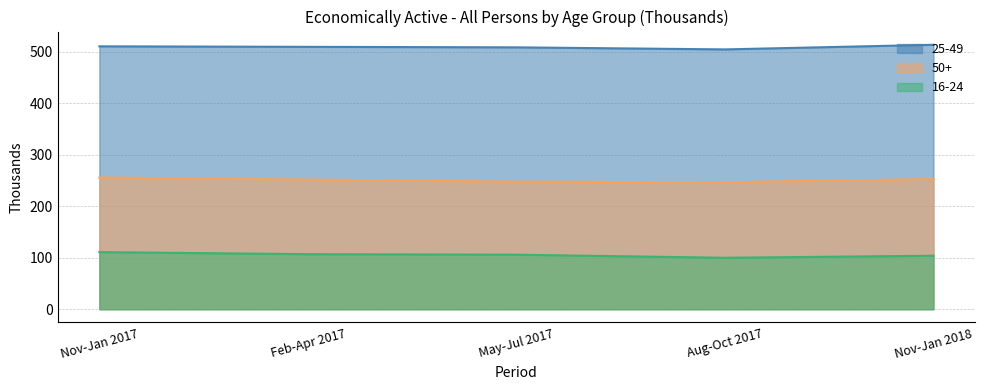

What is the total value across all series at Feb-Apr 2017?

869